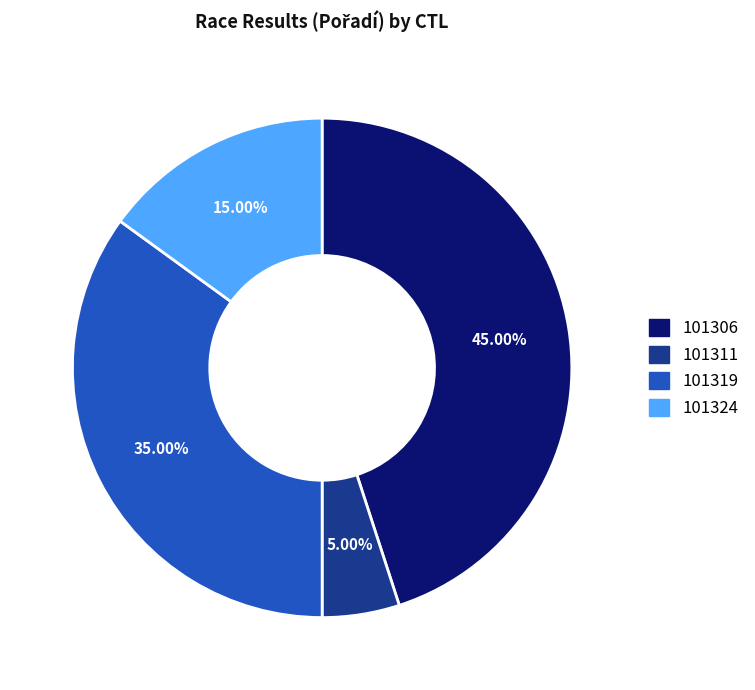

To the nearest percent, what is the difference between the 101324 and 101306 slice percentages?

30%